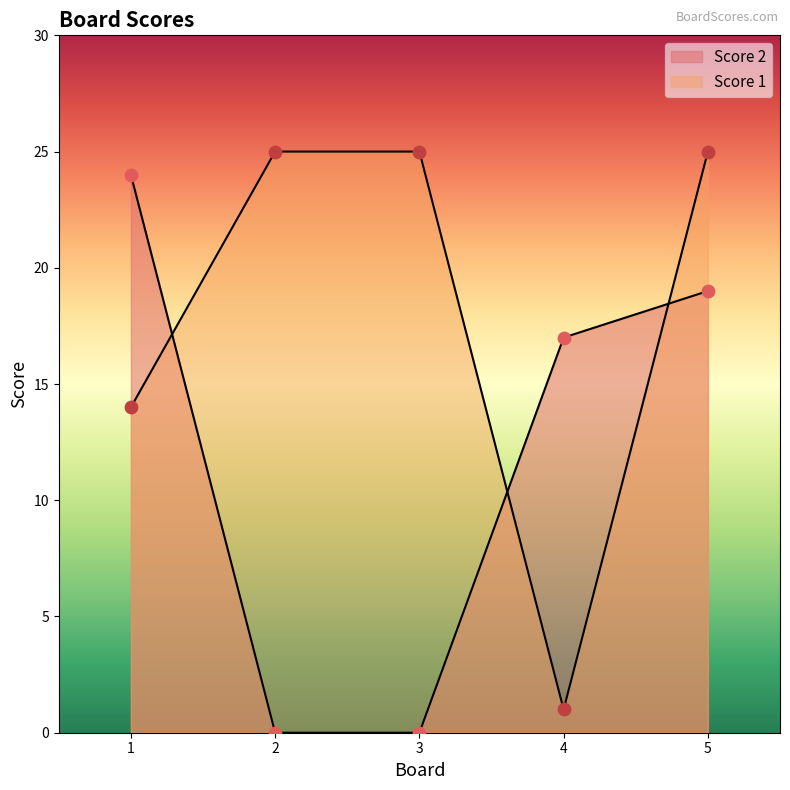

Which series reaches the minimum Y coordinate?

Score 2